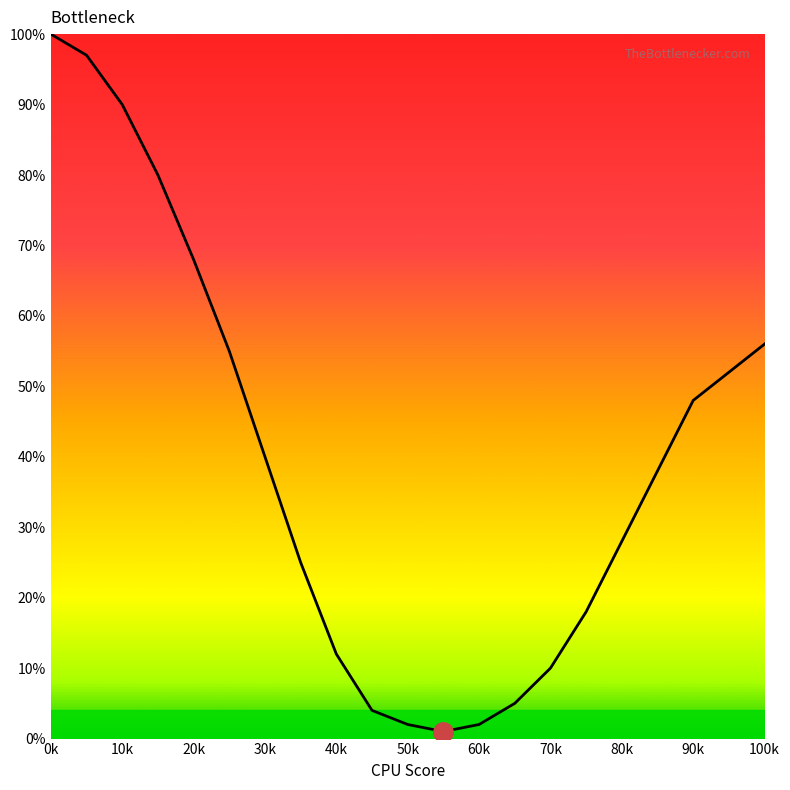

What is the maximum value shown in the chart?

100